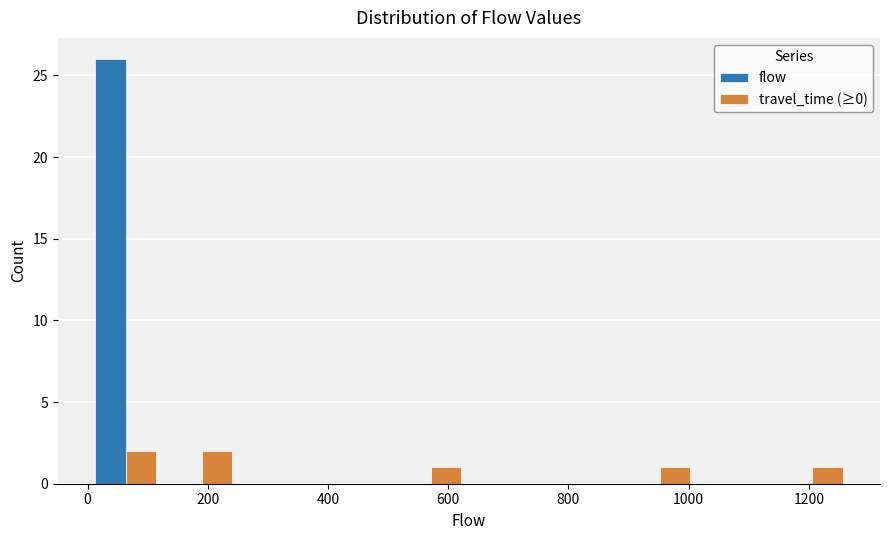

Reading left to right, transcribe this chart: for each range on the x-axis, give the height of each series' bar. Neither the bar edges nor the heights are printed on the chart, so give them approximately, as read against the axes.

0 to 120: flow=26	travel_time (≥0)=2
120 to 260: flow=0	travel_time (≥0)=2
260 to 380: flow=0	travel_time (≥0)=0
380 to 500: flow=0	travel_time (≥0)=0
500 to 640: flow=0	travel_time (≥0)=1
640 to 760: flow=0	travel_time (≥0)=0
760 to 880: flow=0	travel_time (≥0)=0
880 to 1020: flow=0	travel_time (≥0)=1
1020 to 1140: flow=0	travel_time (≥0)=0
1140 to 1260: flow=0	travel_time (≥0)=1